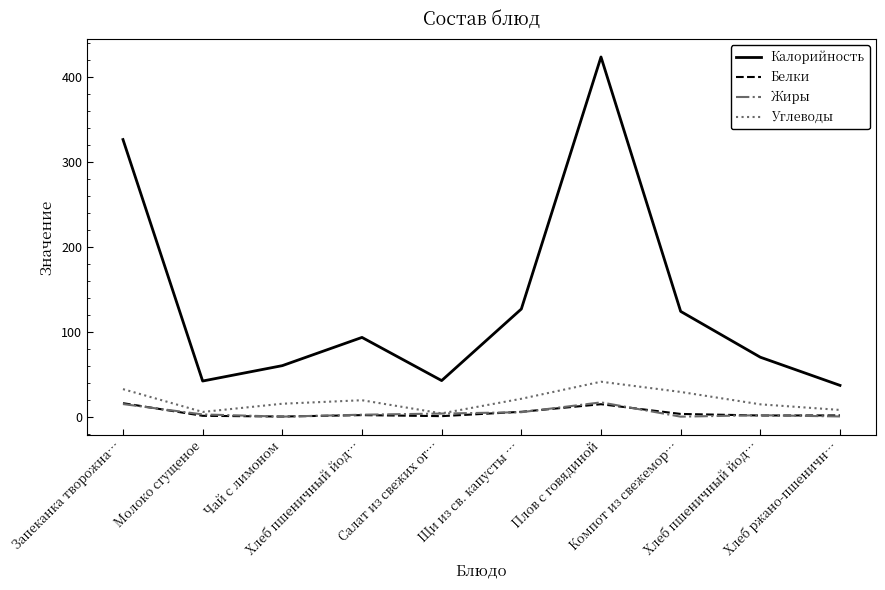

At which category does the chart reach its peak across all series?

Плов с говядиной